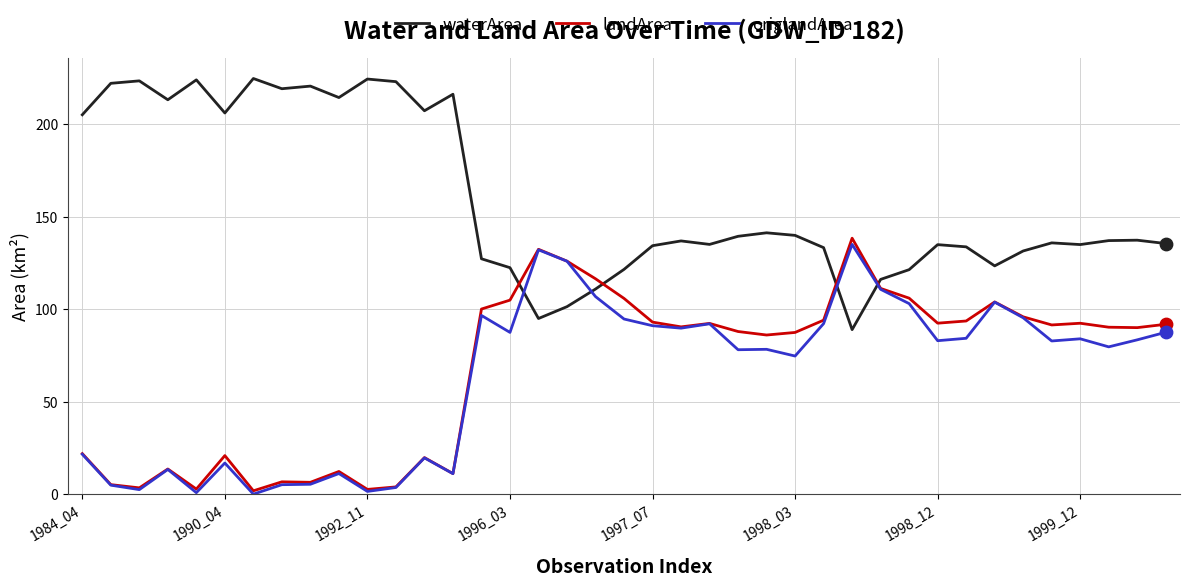

After their last crossing, which series has the higher values: waterArea or landArea?

waterArea